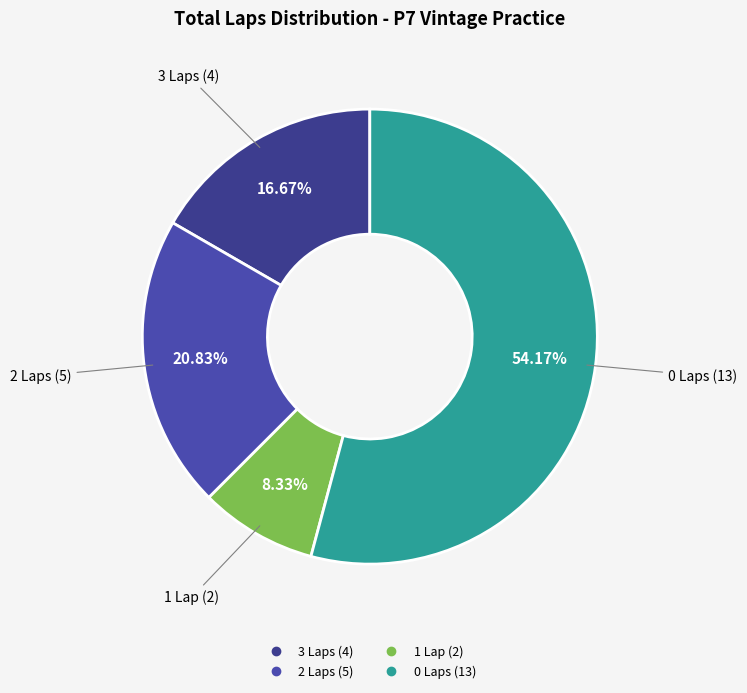

Which category accounts for the majority?

0 Laps